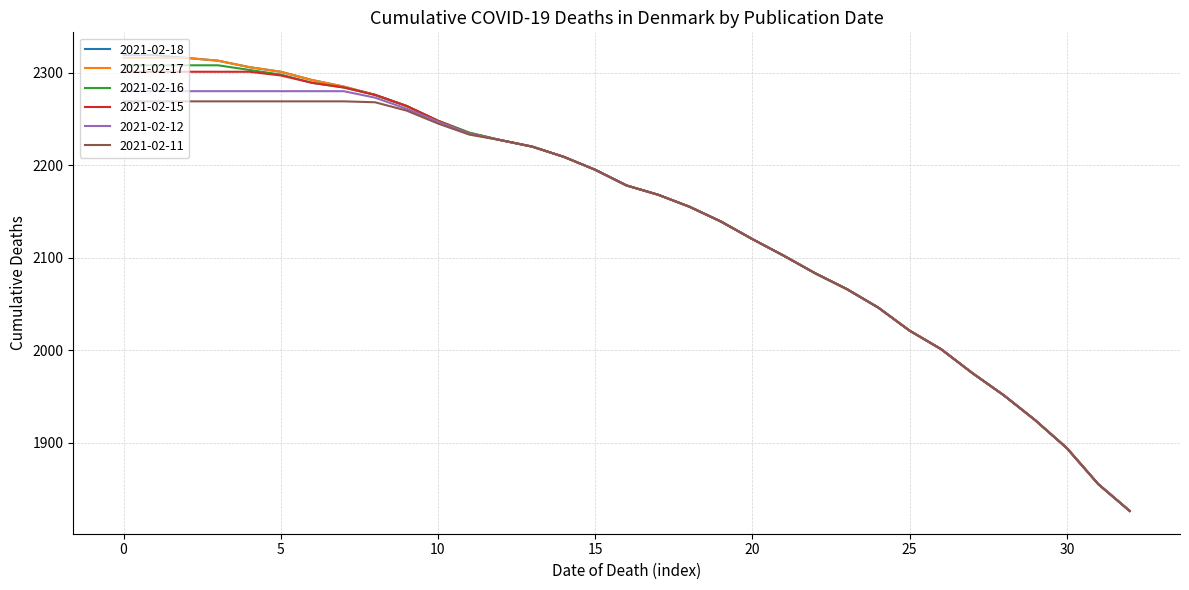

At how many categories does at least one series exceed 2309?

4